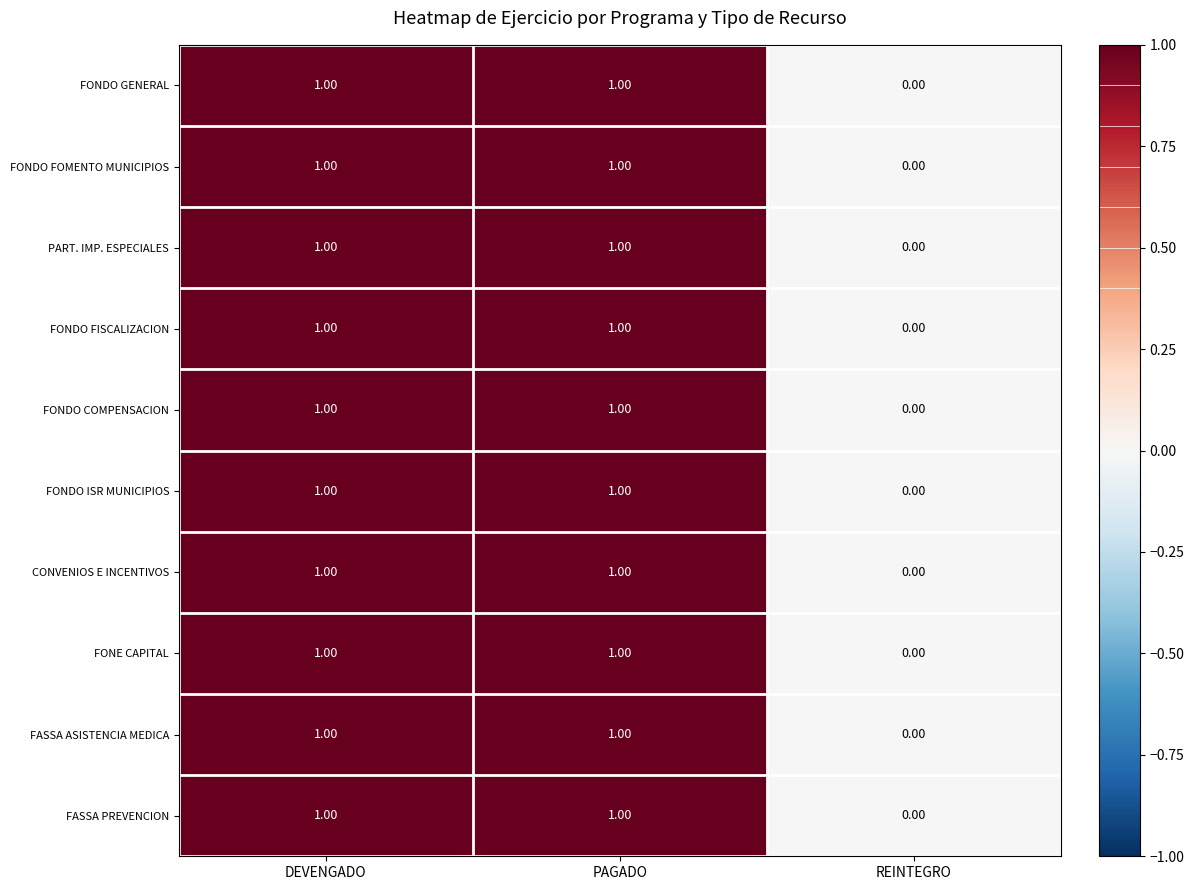

What is the total value across all series at PAGADO?

10